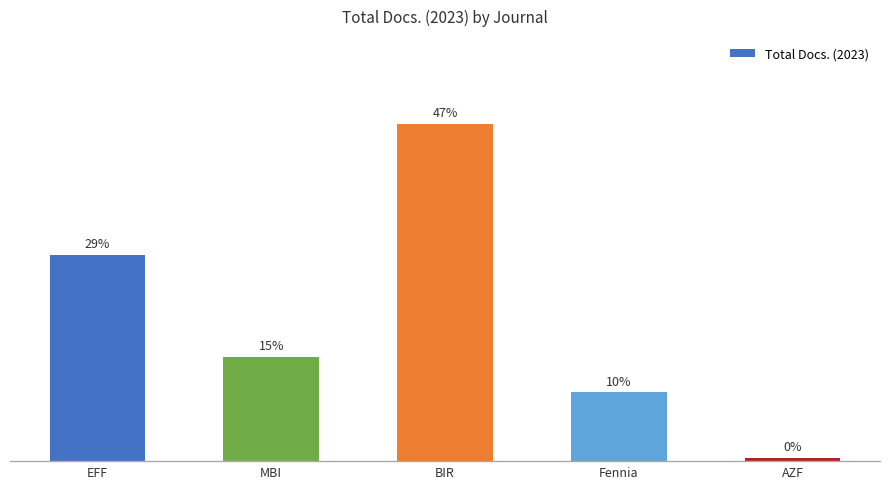

Does the chart contain any negative values?

No